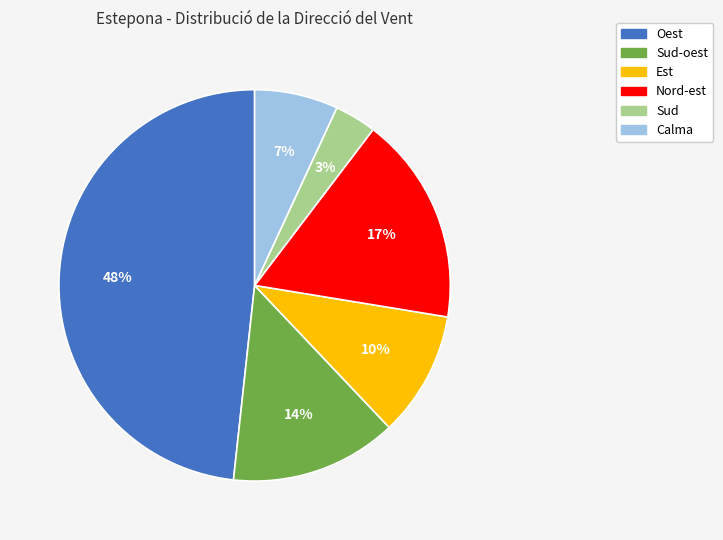

Is there any slice that represents more than half of the pie?

No